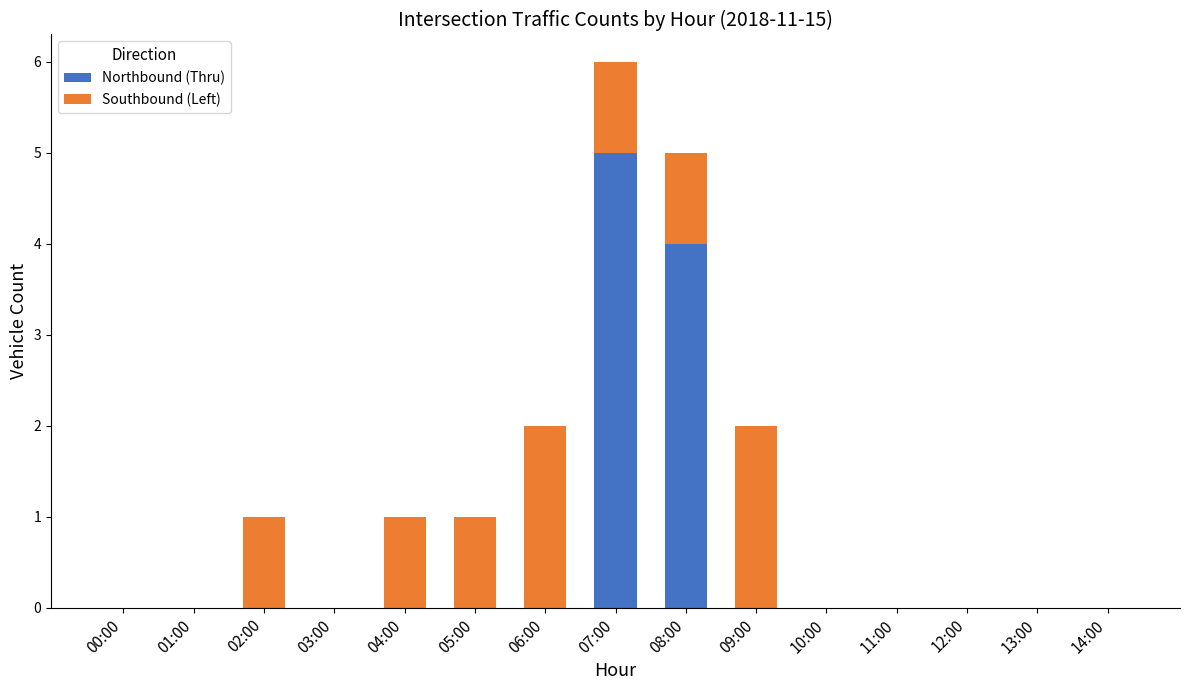

What are all the series names shown in the legend?

Northbound (Thru), Southbound (Left)